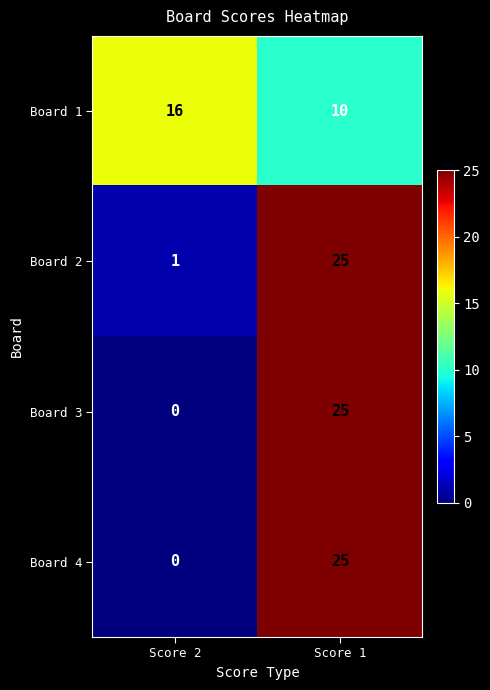

What is the approximate value of Board 1 at Score 2?

16